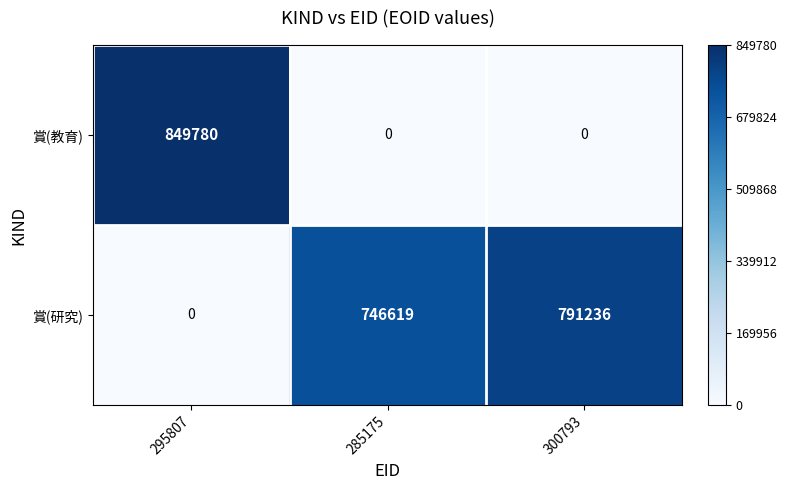

The value of 賞(研究) at 285175 is 315937. True or false?

False